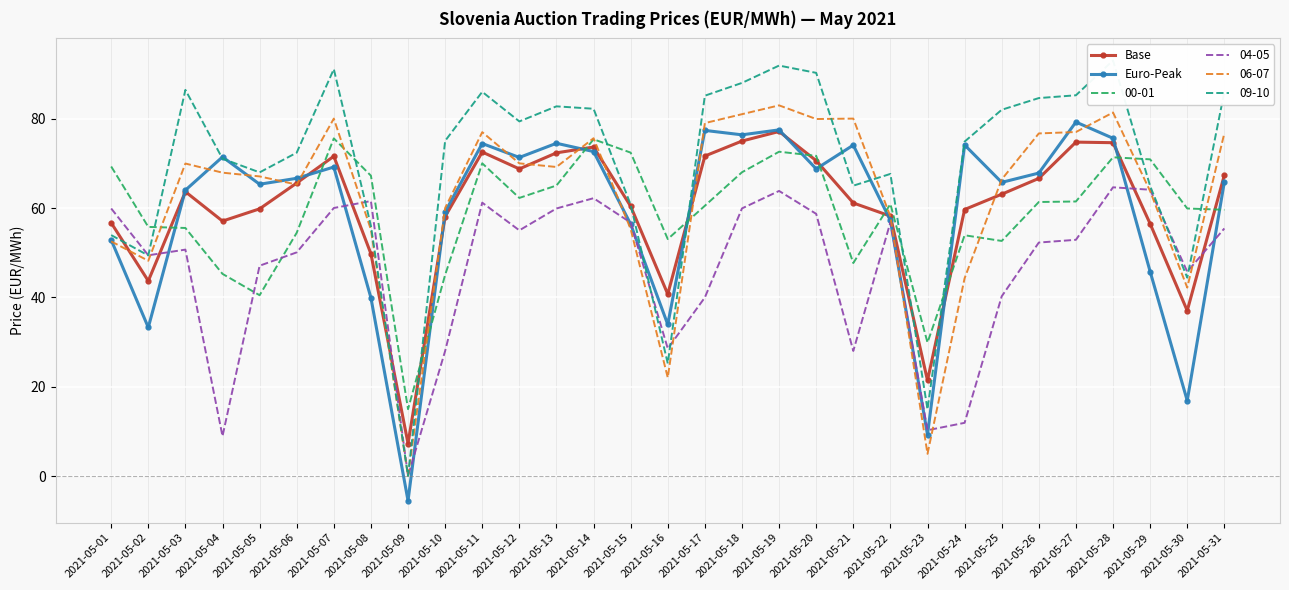

At how many categories does at least one series exceed 63?

20